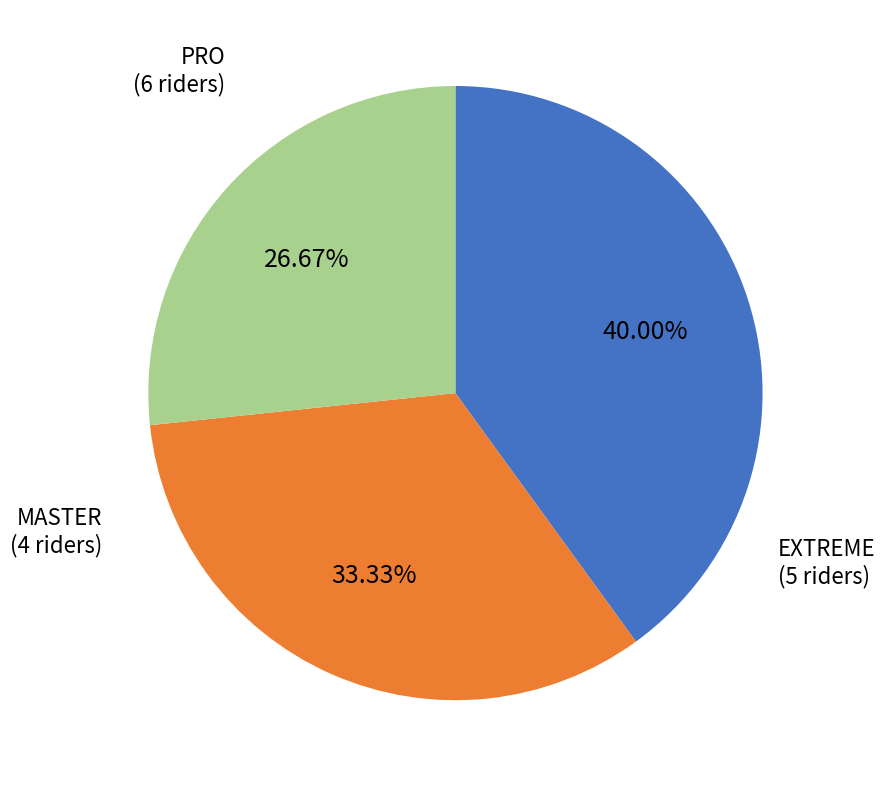

To the nearest percent, what is the difference between the largest and smallest slice percentages?

13%